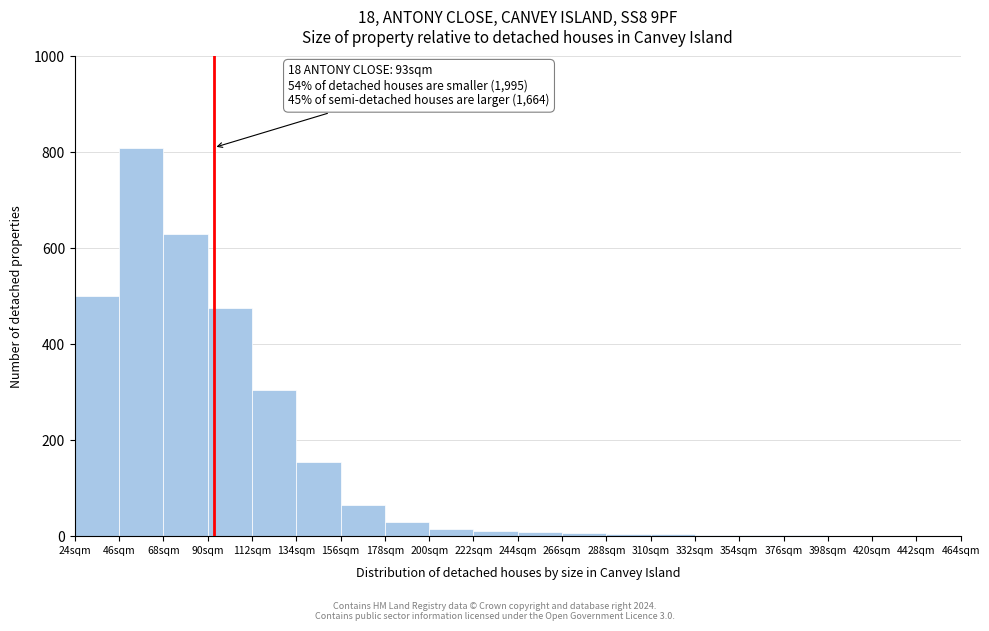

Over which range of the x-axis is the bar tallest?

46 to 68